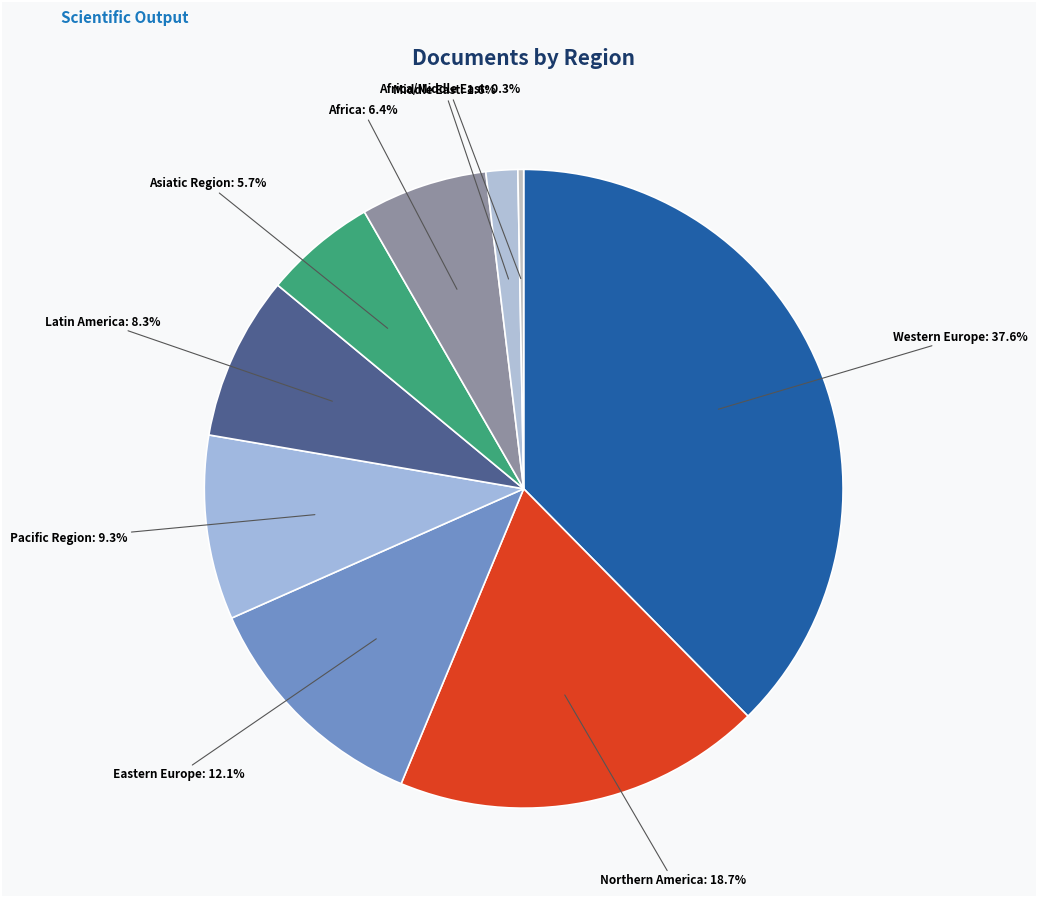

To the nearest percent, what is the difference between the largest and smallest slice percentages?

37%